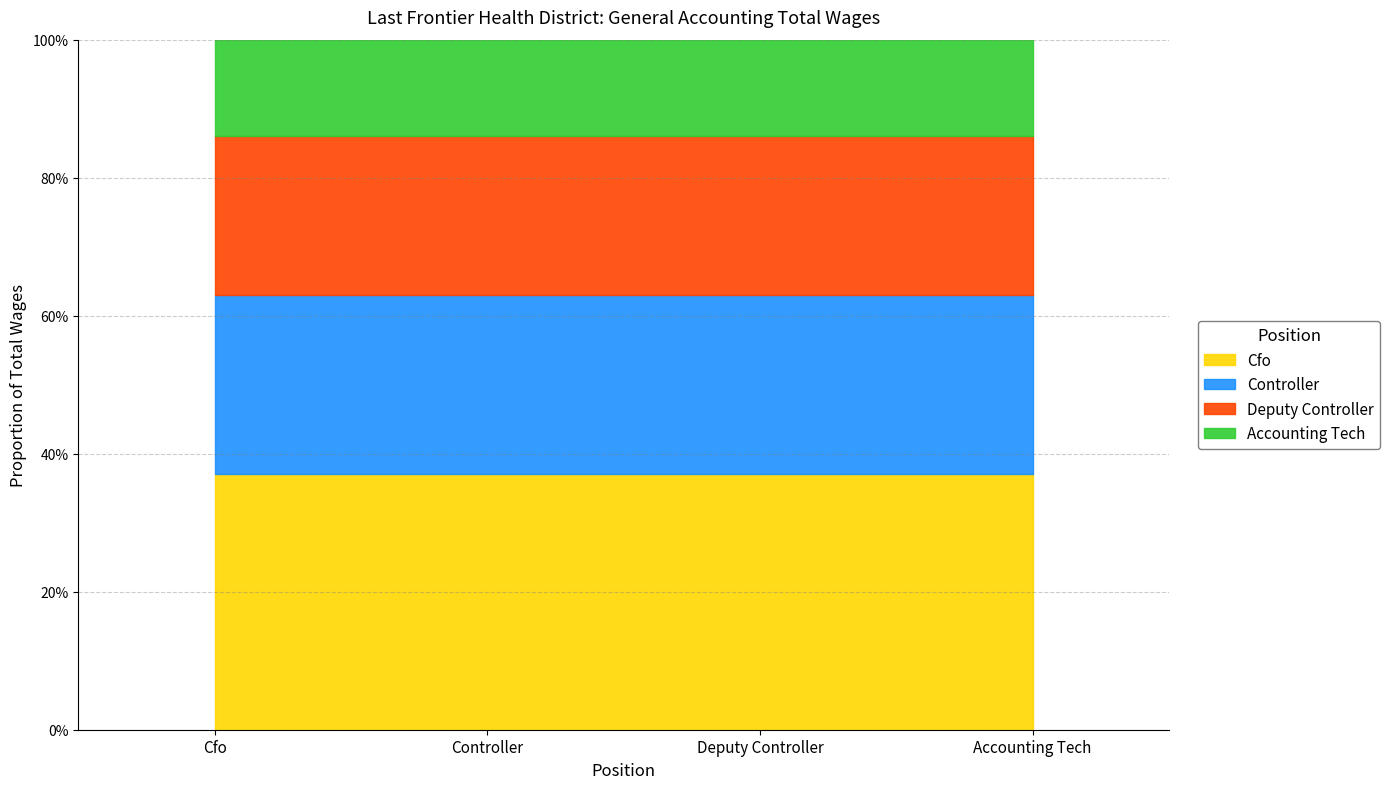

Which category has the highest value across all series?

Cfo